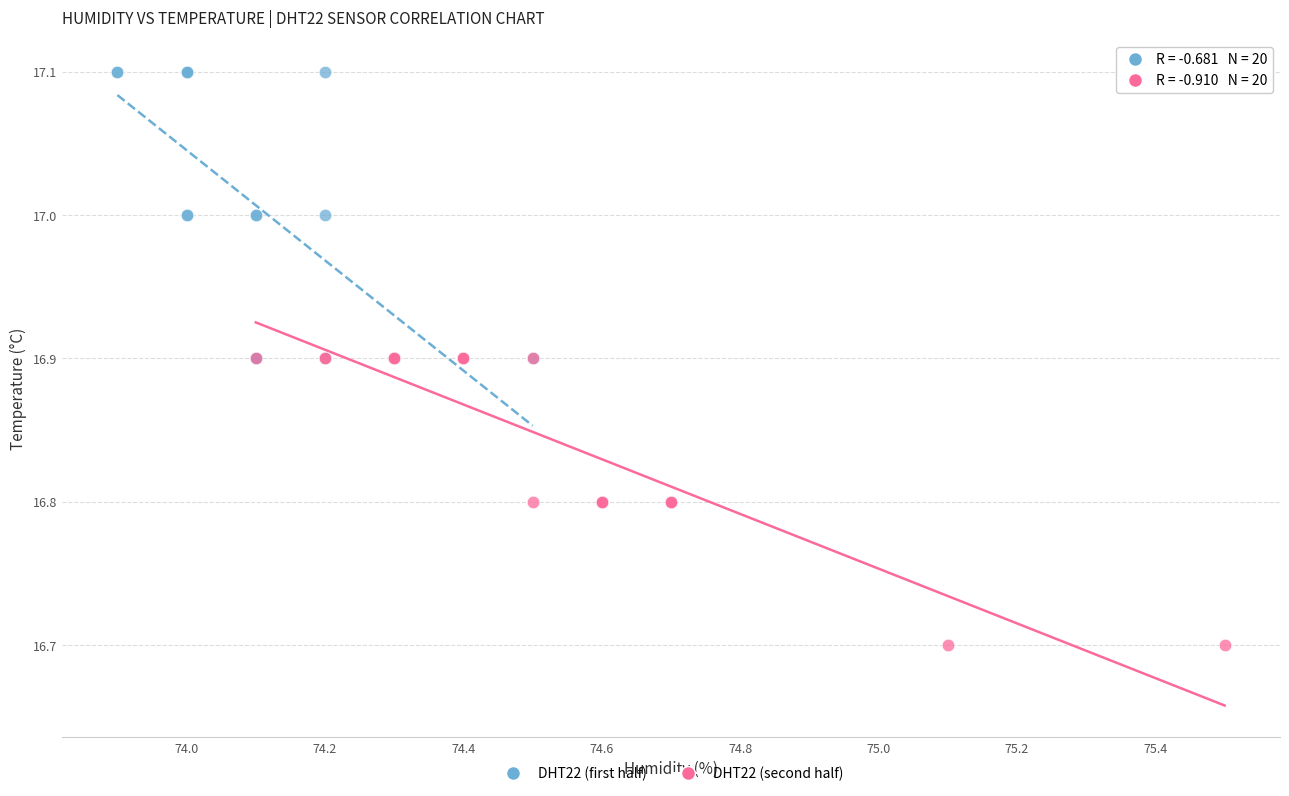

Which series contains the highest Y value?

DHT22 (first half)